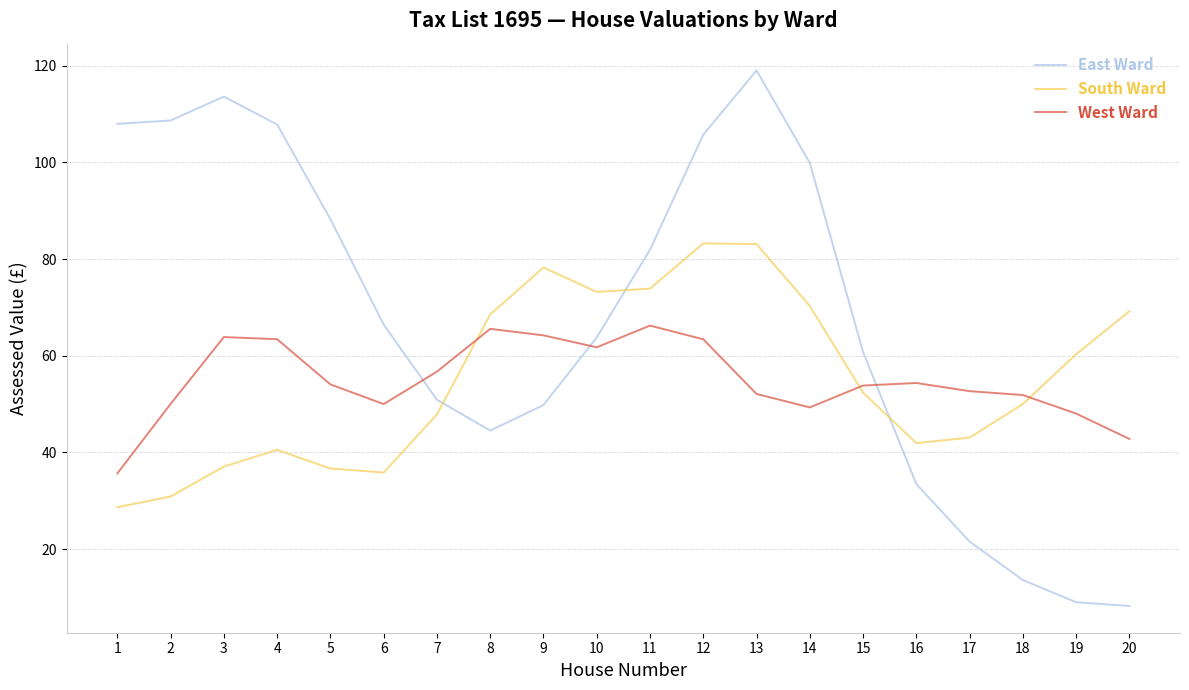

Which series has the widest spread of values?

East Ward